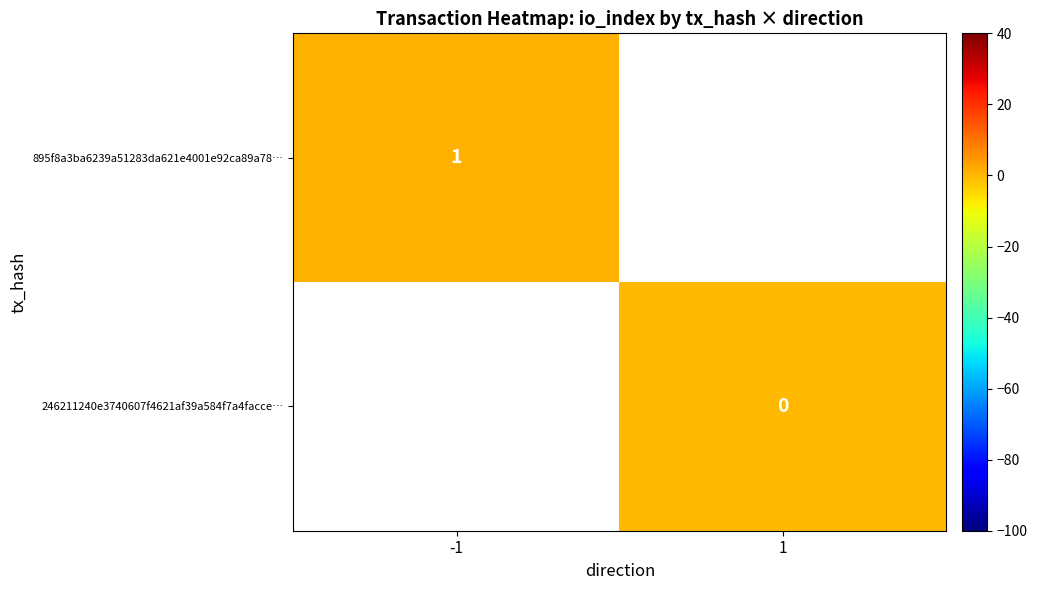

Is it true that 895f8a3ba6239a51283da621e4001e92ca89a78… equals 1 at -1?

True